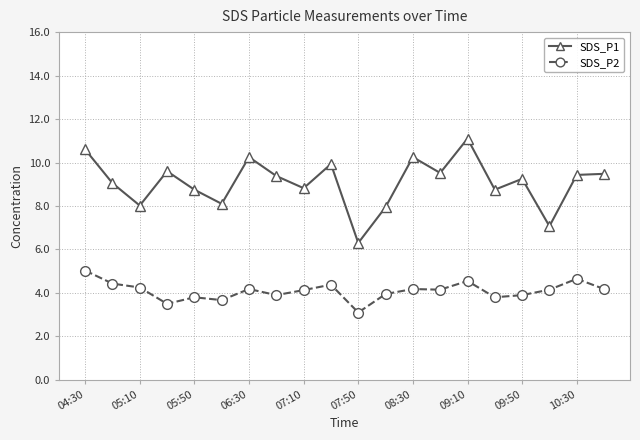

How many interior local valleys does the SDS_P1 series have?

7